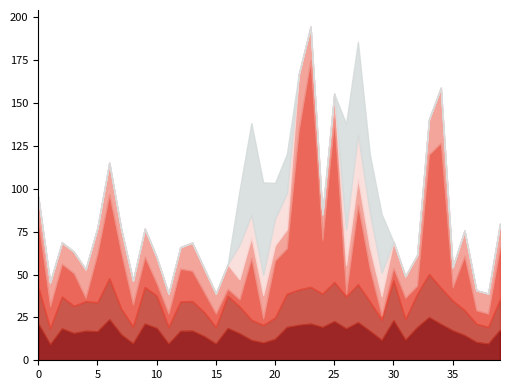

What is the lowest value of the LAWeightY1Y10weekly series?

0.1